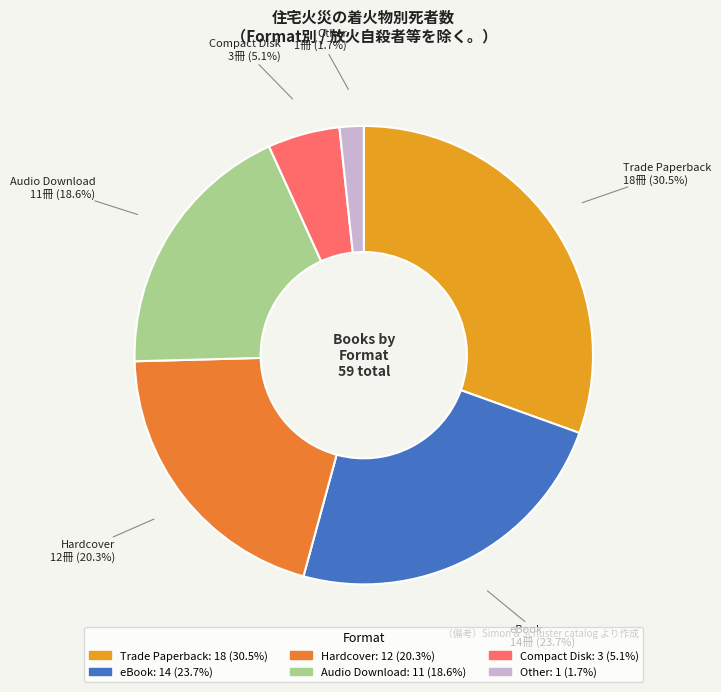

What is the total percentage of Trade Paperback and Compact Disk?

35.6%